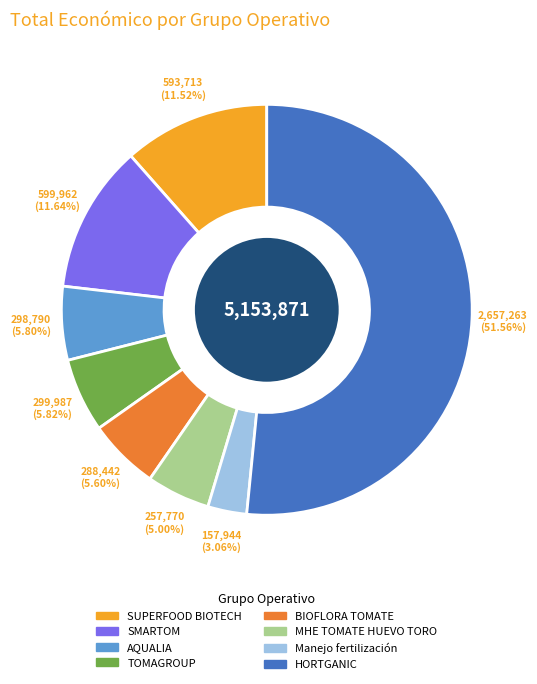

Which category has the biggest portion of the pie?

HORTGANIC